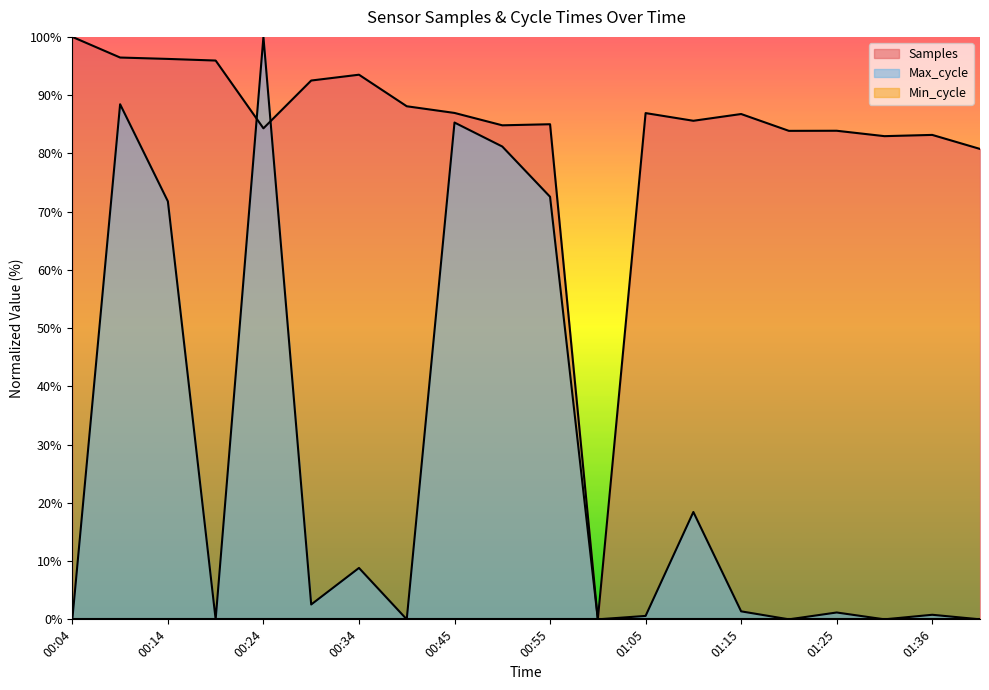

What position from the left is 01:10?

14